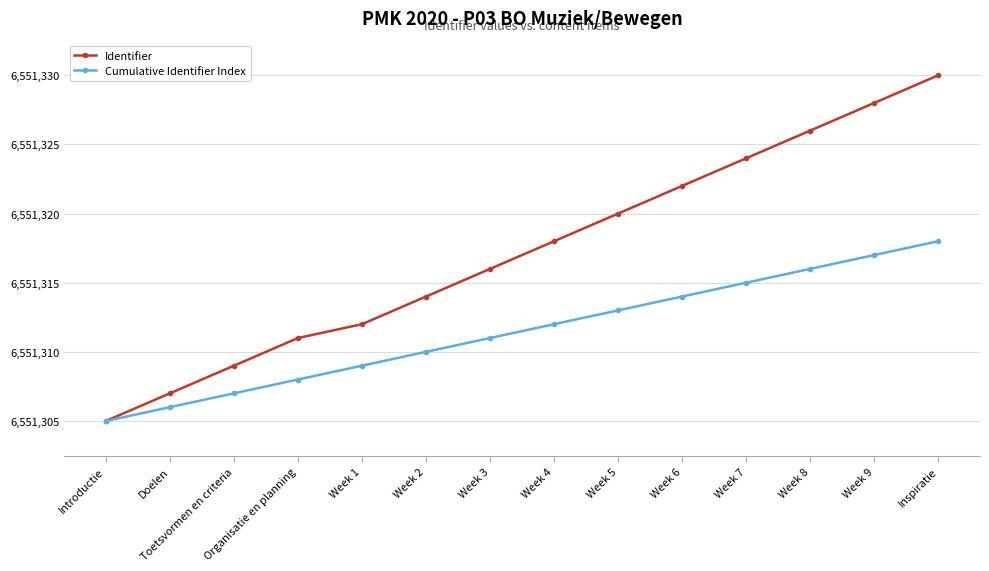

Rank the series at Week 2 from highest to lowest value.

Identifier, Cumulative Identifier Index